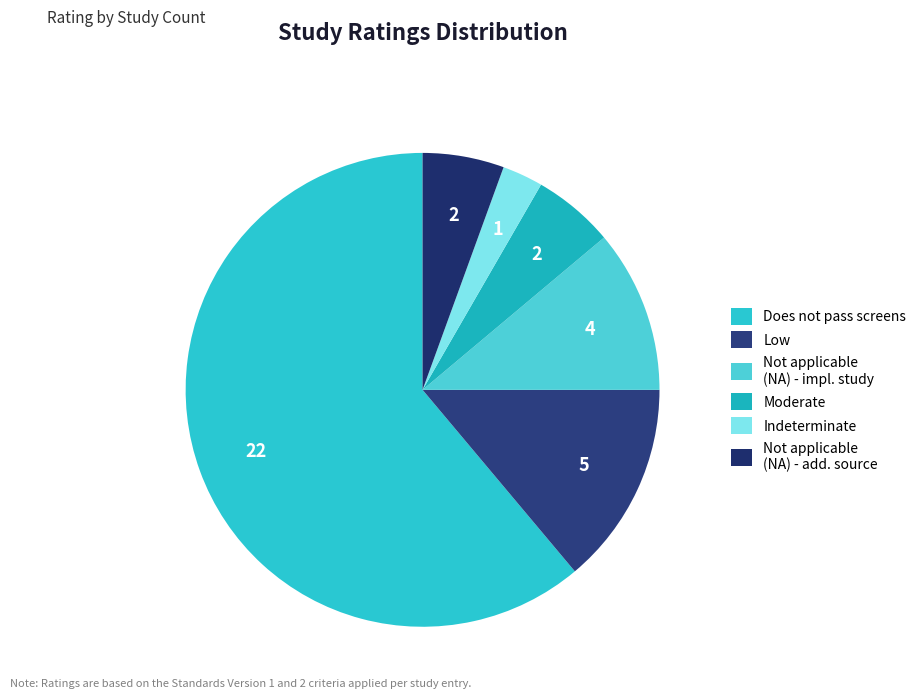

How many segments does this pie chart have?

6